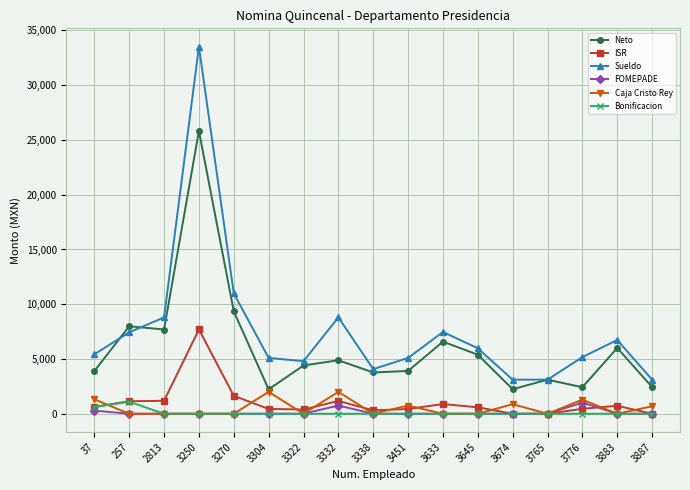

Which series has the widest spread of values?

Sueldo